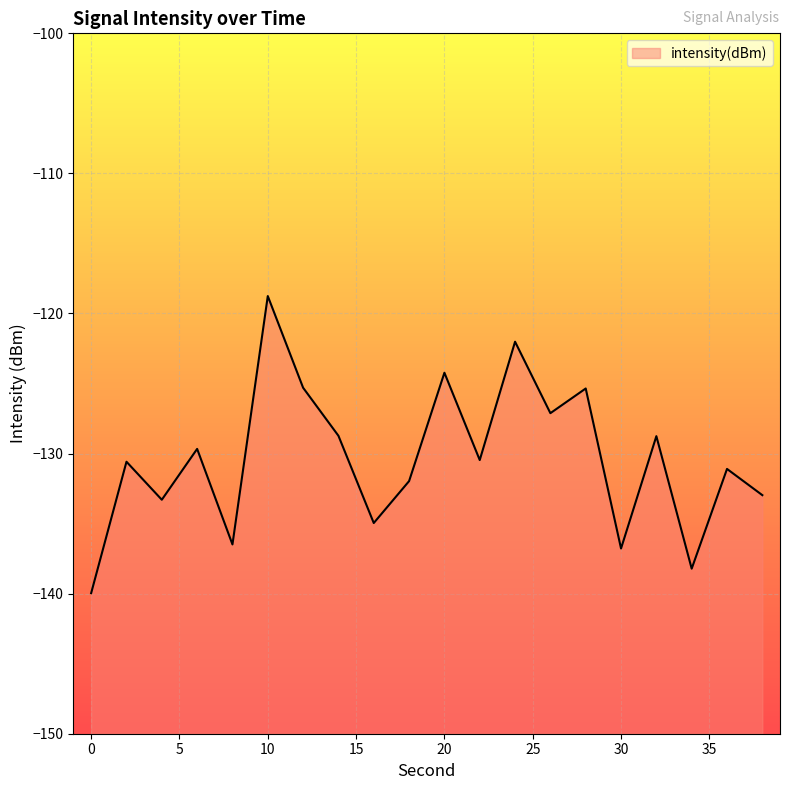

What is the sum of the values at 0 and 10?

-258.7